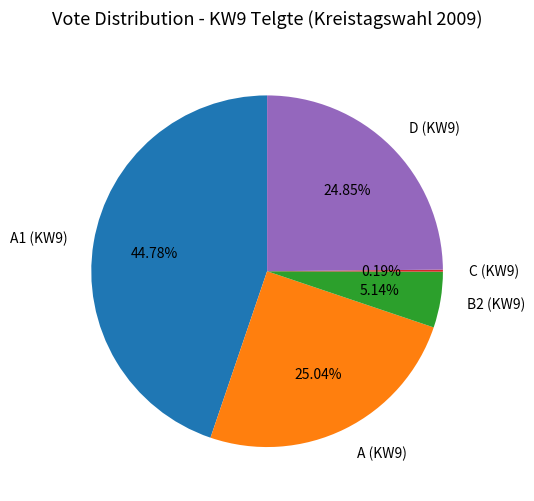

Is there any slice that represents more than half of the pie?

No